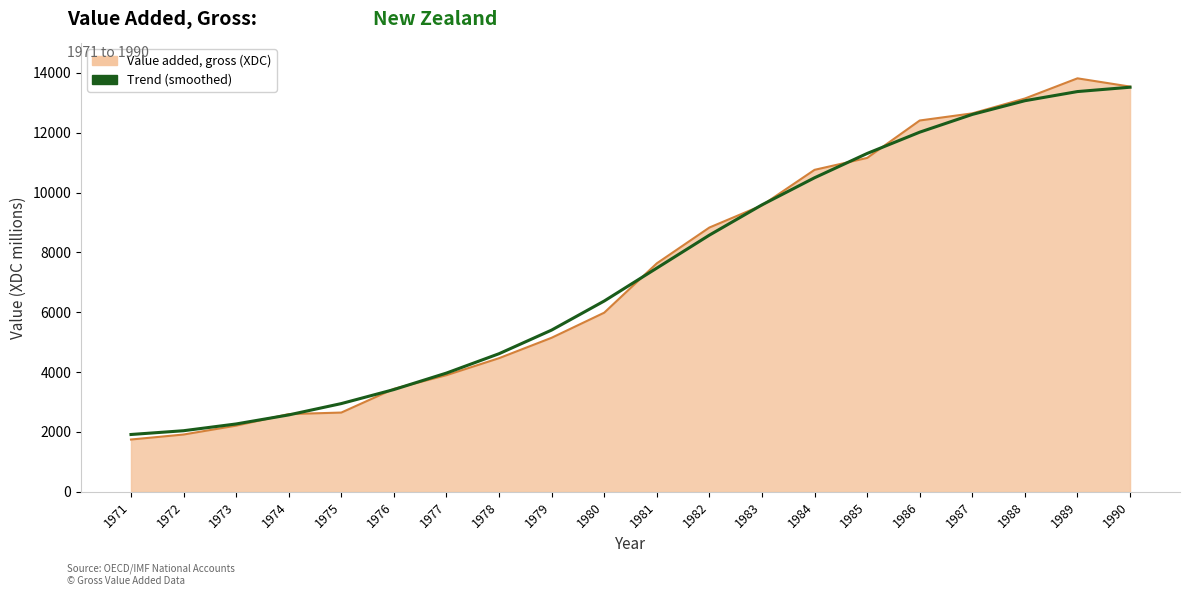

What is the maximum value shown in the chart?

13819